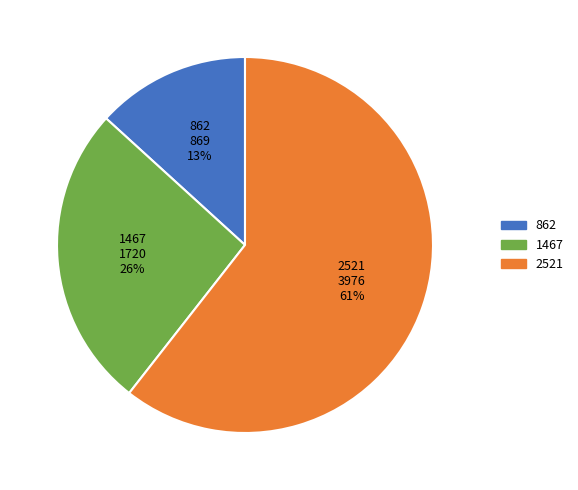

To the nearest percent, what is the combined percentage of 2521 and 862?

74%